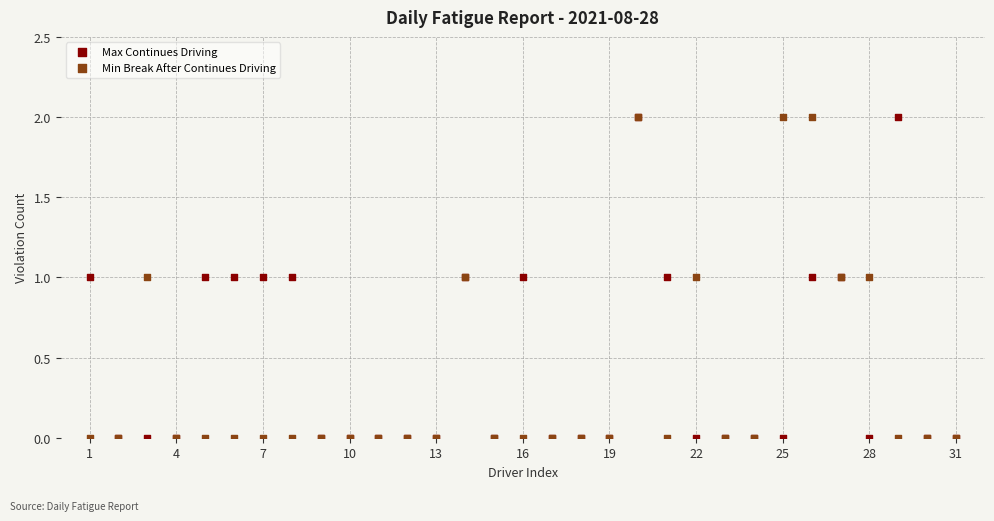

What are all the series names shown in the legend?

Max Continues Driving, Min Break After Continues Driving